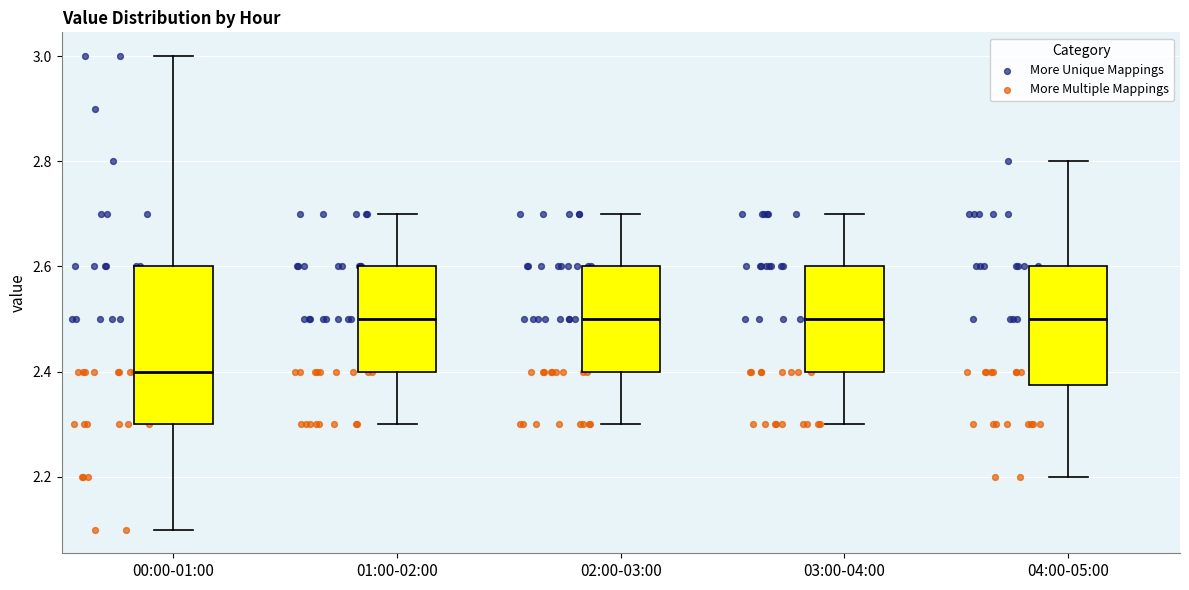

Reading left to right, read every box against the y-axis: the position of its median line, the range the box covers, and the ends of its whiskers. The values are not printed on the chart, so give them approximately, as read against the axis.

00:00-01:00: median 2.40, box 2.30 to 2.60, whiskers 2.10 to 3.00
01:00-02:00: median 2.50, box 2.40 to 2.60, whiskers 2.30 to 2.70
02:00-03:00: median 2.50, box 2.40 to 2.60, whiskers 2.30 to 2.70
03:00-04:00: median 2.50, box 2.40 to 2.60, whiskers 2.30 to 2.70
04:00-05:00: median 2.50, box 2.38 to 2.60, whiskers 2.20 to 2.80